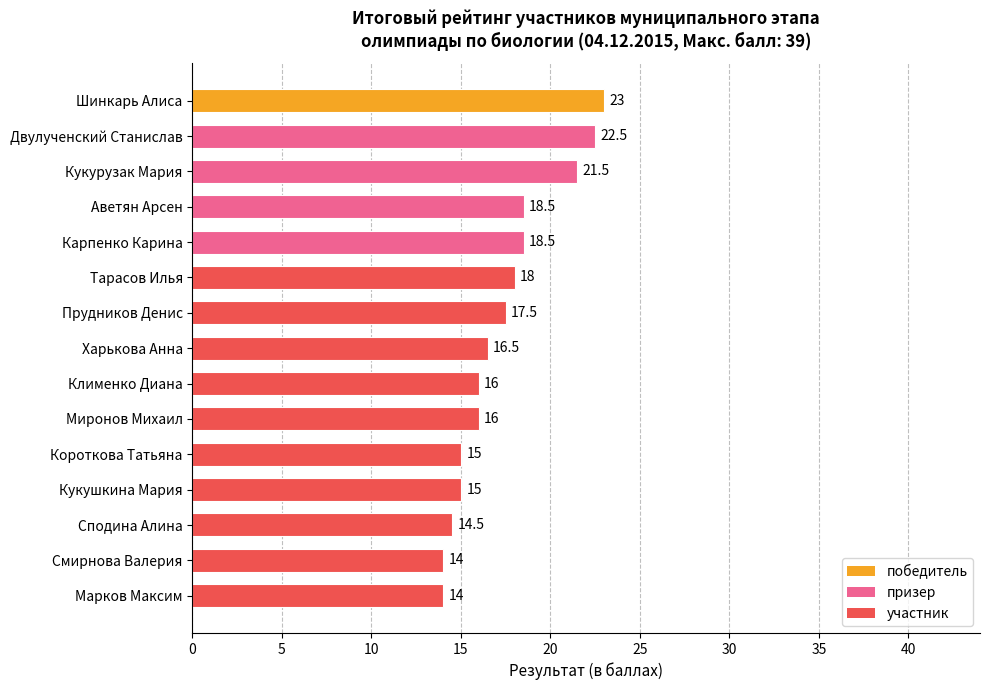

Reading top to bottom, extract all data points from this chart.

23.0	22.5	21.5	18.5	18.5	18.0	17.5	16.5	16.0	16.0	15.0	15.0	14.5	14.0	14.0